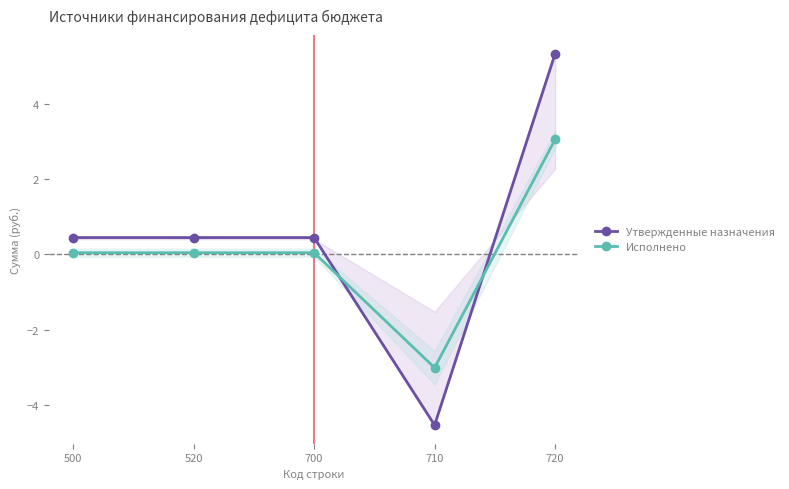

Between 700 and 720, which is larger?

720